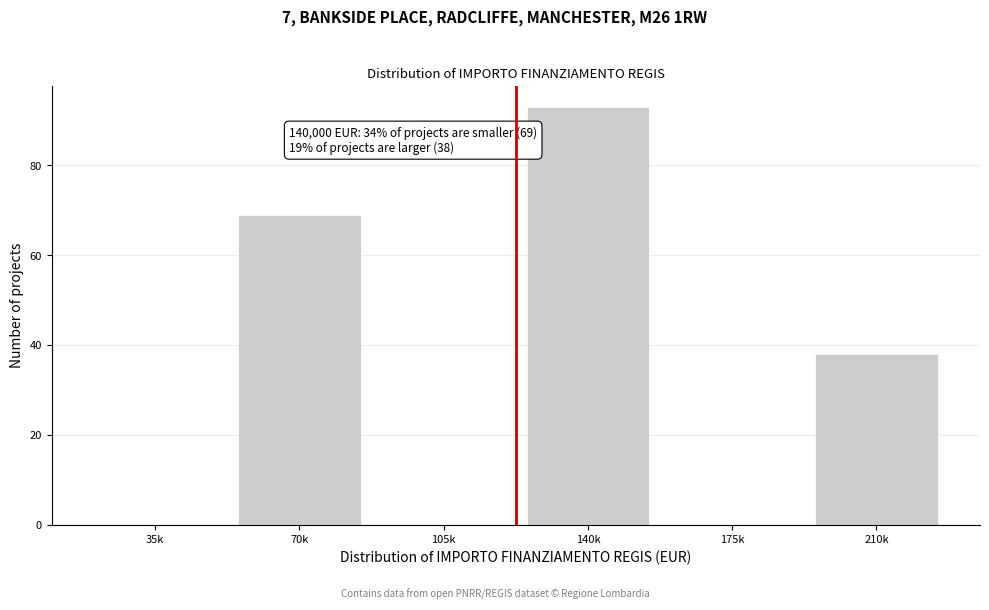

Reading right to left, extract all data points from this chart.

210k=38	175k=0	140k=93	105k=0	70k=69	35k=0